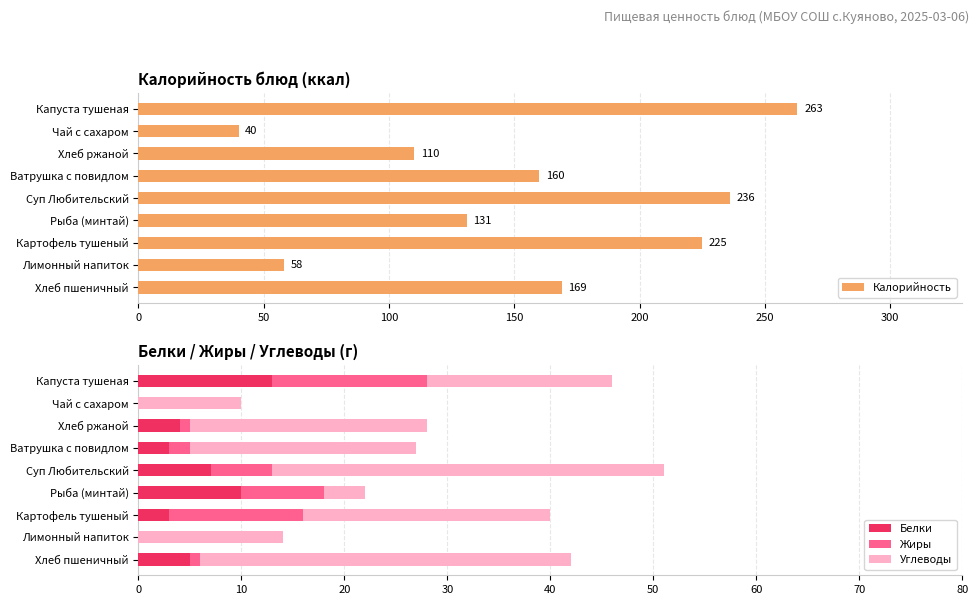

What is the sum of all Белки values?

45